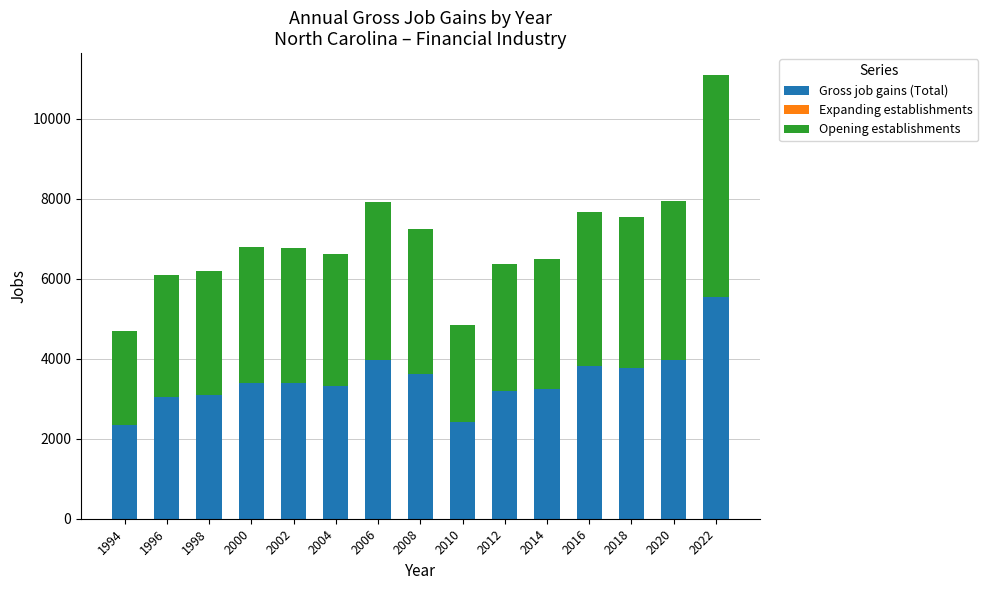

What is the difference between the Gross job gains (Total) values at 2002 and 1994?

1042